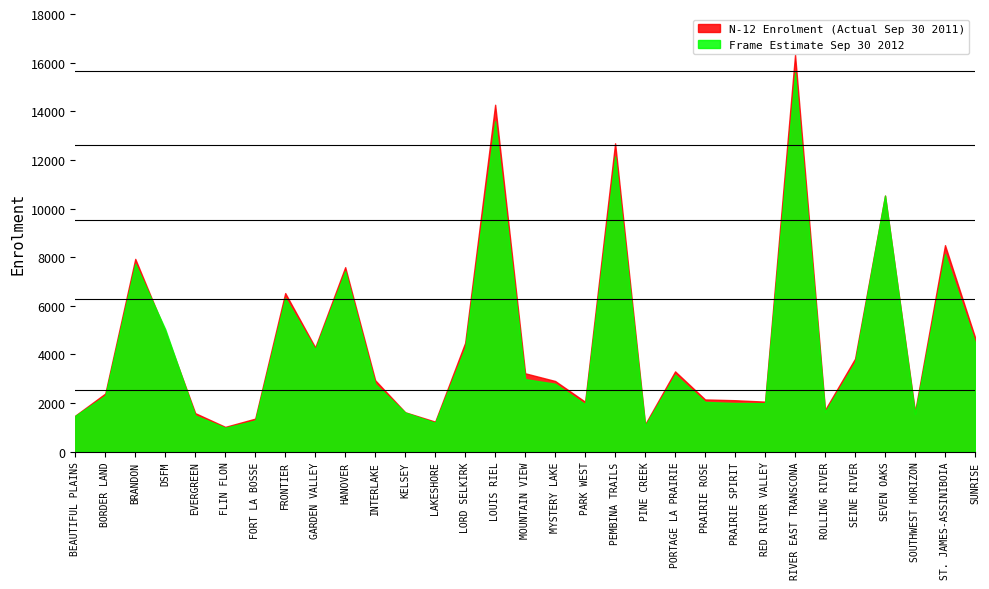

List the series in order of their peak value, lowest first.

Frame Estimate Sep 30 2012, N-12 Enrolment (Actual Sep 30 2011)